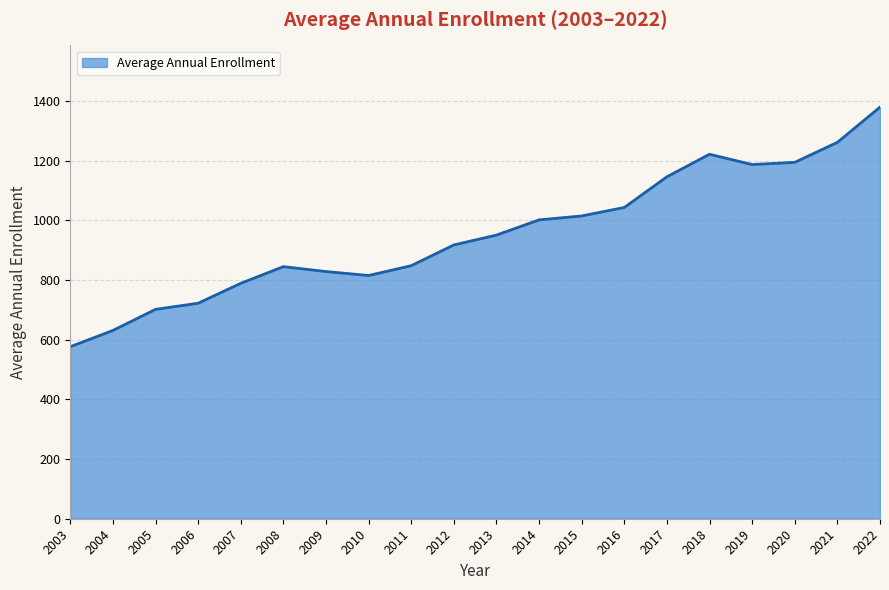

At which category does the chart reach its peak across all series?

2022